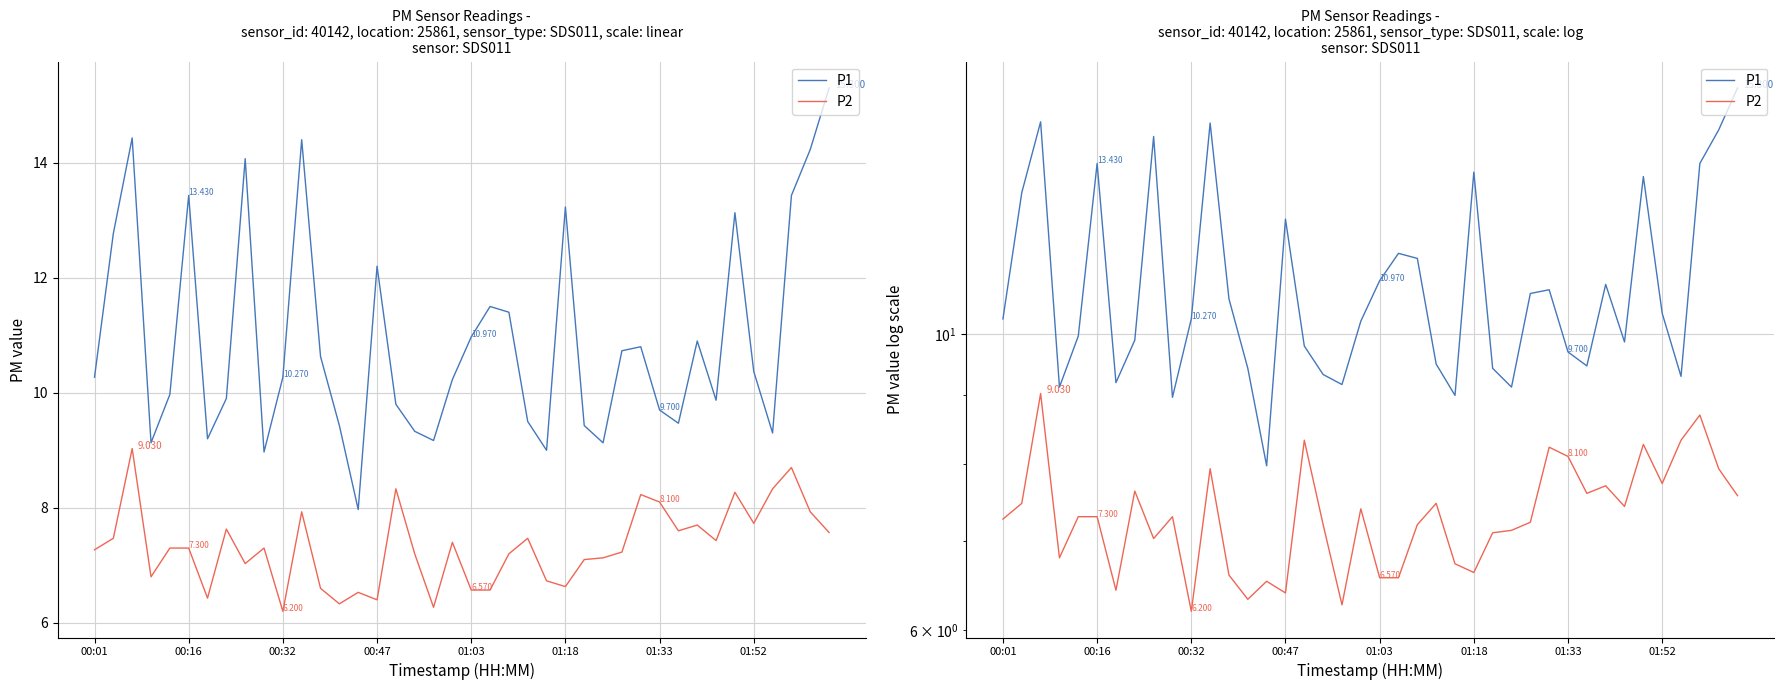

True or false: P2 and P1 intersect in this chart.

False